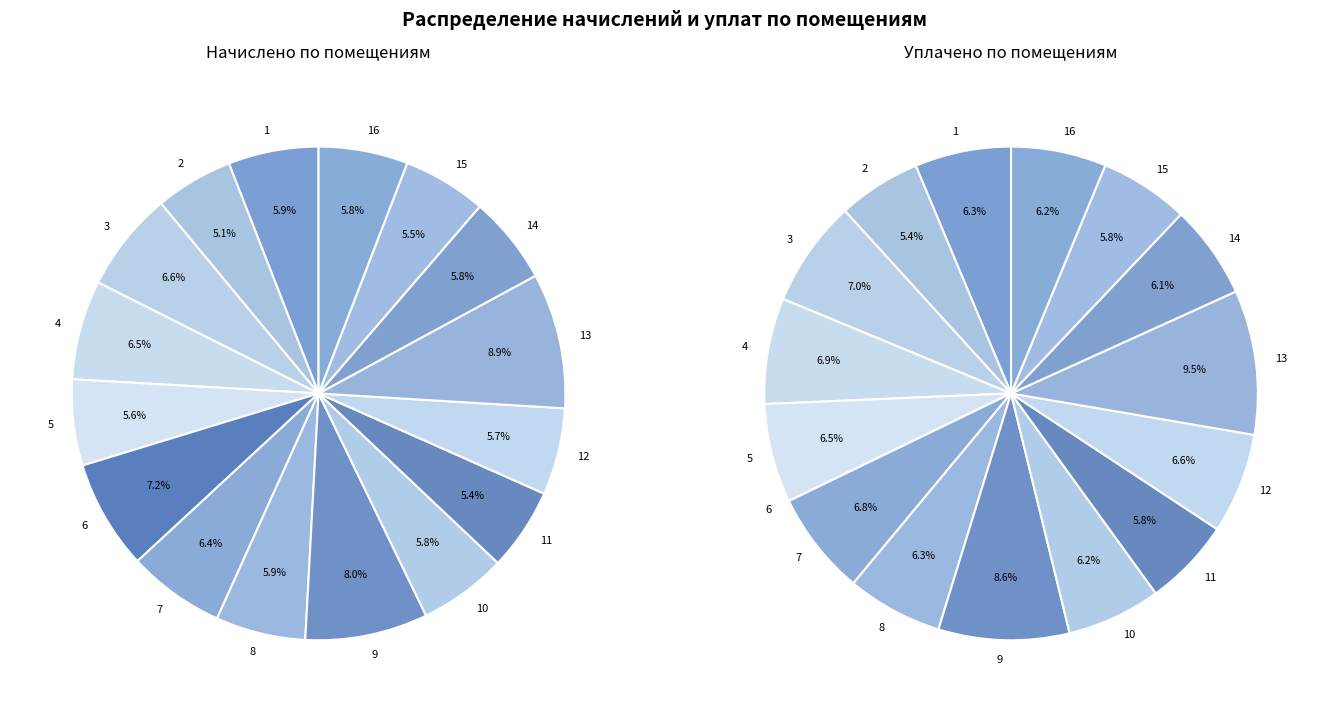

To the nearest percent, what portion does 11 represent?

6%